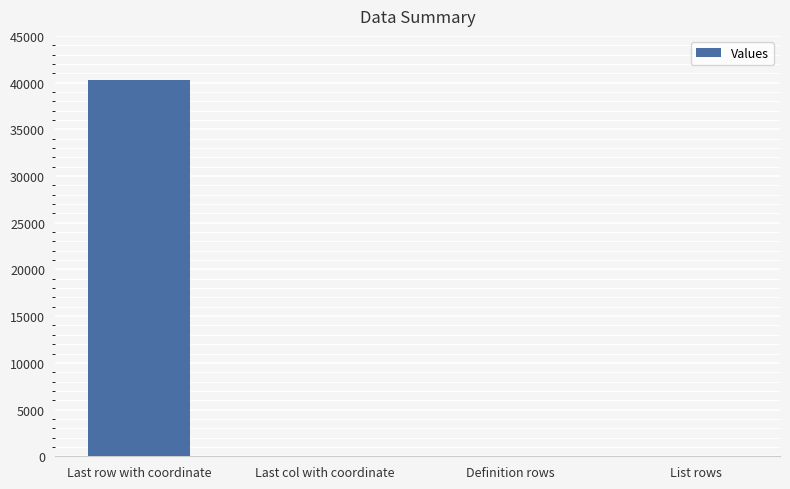

Which has a higher value, Definition rows or Last row with coordinate?

Last row with coordinate